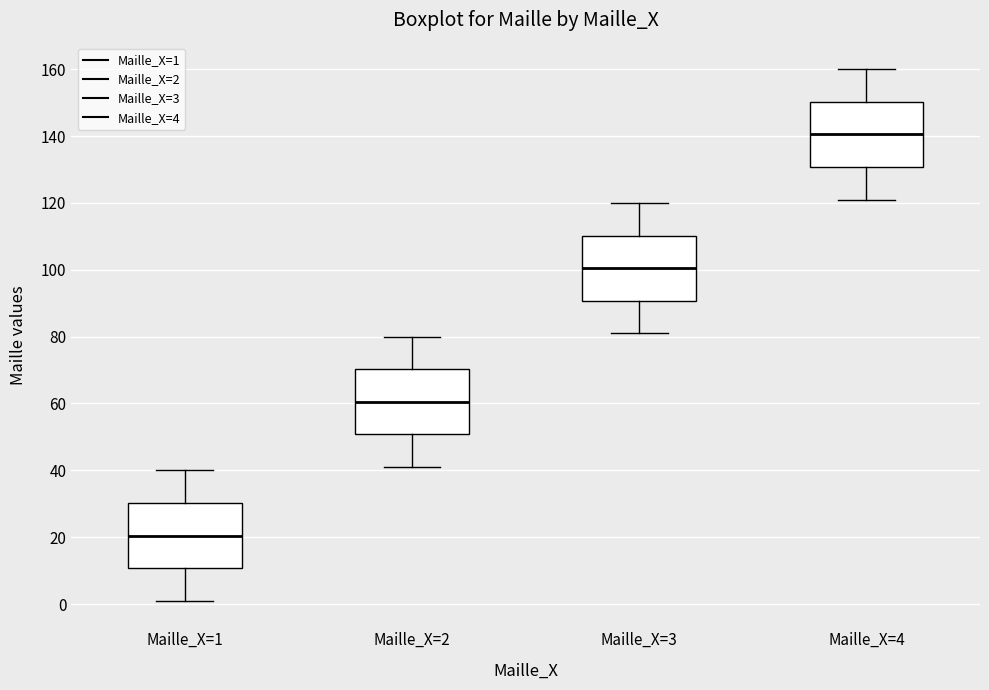

Which box's median line is the highest?

Maille_X=4